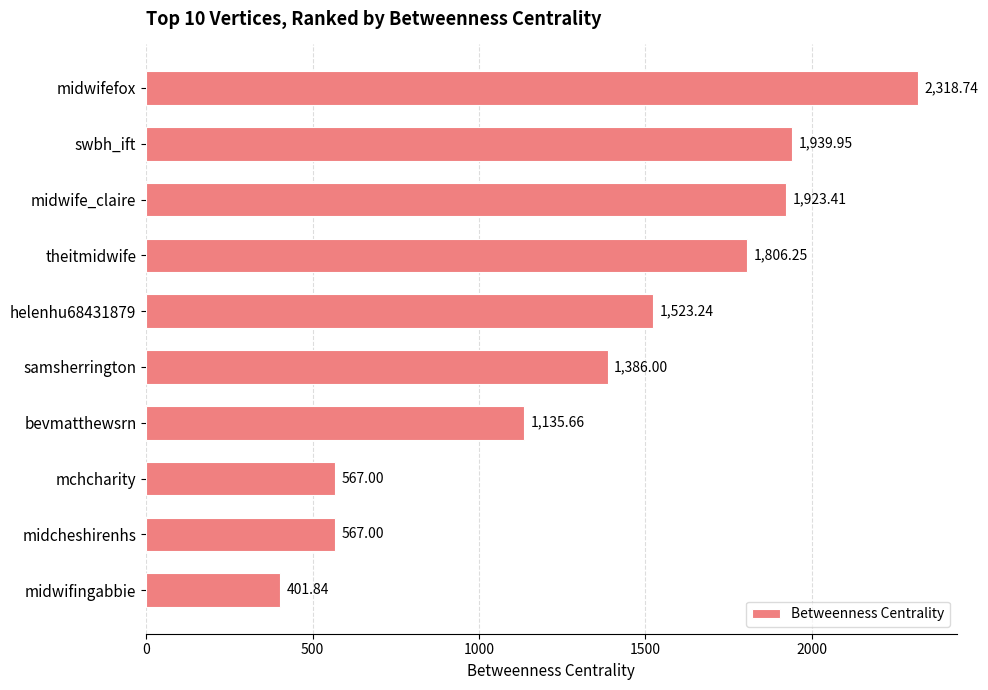

At which category does the chart reach its minimum across all series?

midwifingabbie